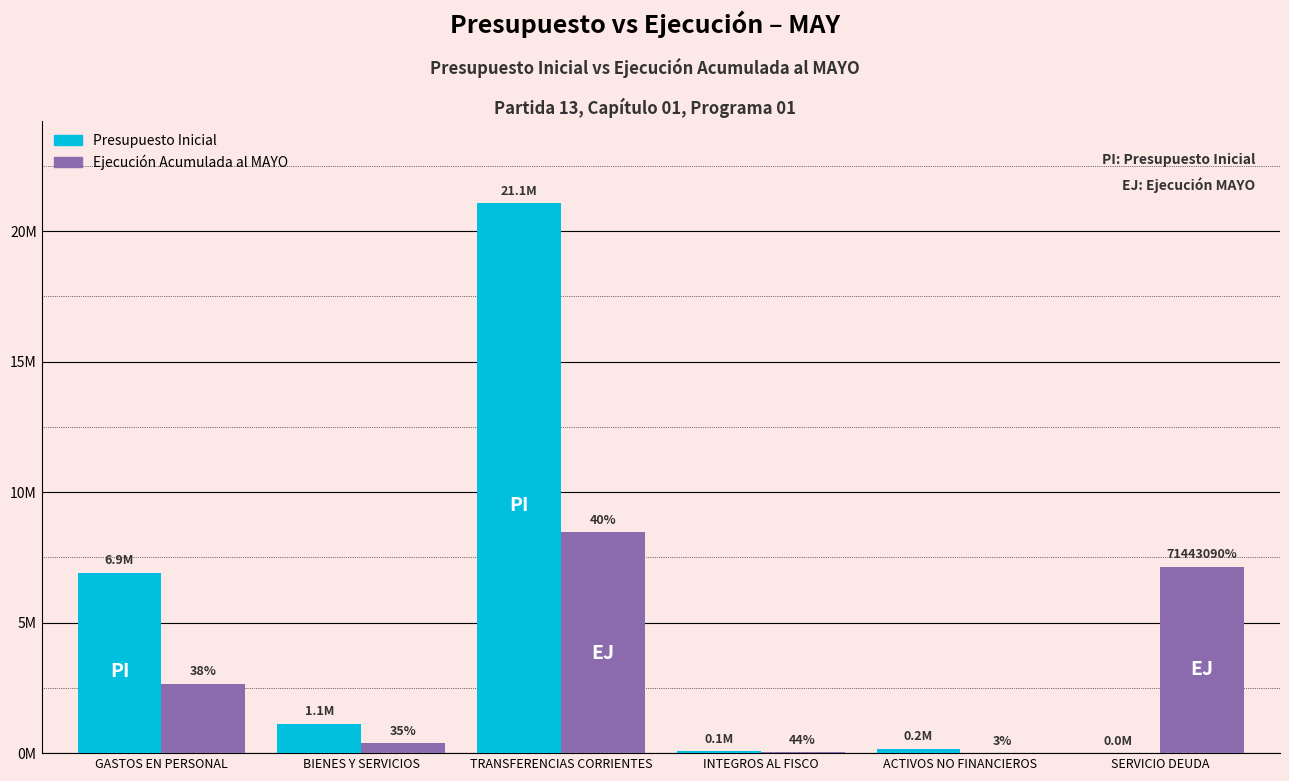

What is the label of the 4th bar from the right?

TRANSFERENCIAS CORRIENTES